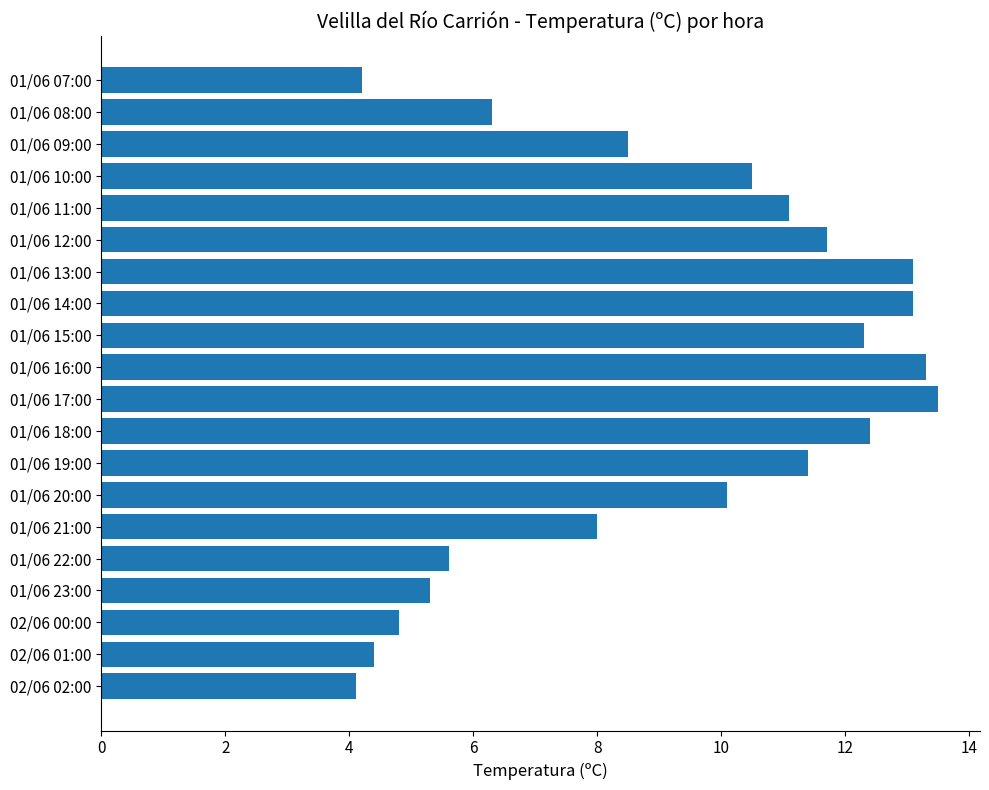

Reading bottom to top, list all the values displayed in this chart.

4.1	4.4	4.8	5.3	5.6	8.0	10.1	11.4	12.4	13.5	13.3	12.3	13.1	13.1	11.7	11.1	10.5	8.5	6.3	4.2